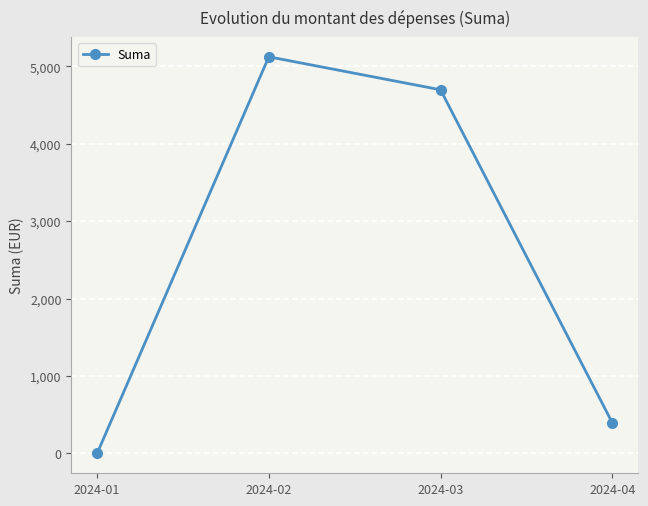

What is the difference between the maximum and minimum values?

5122.3